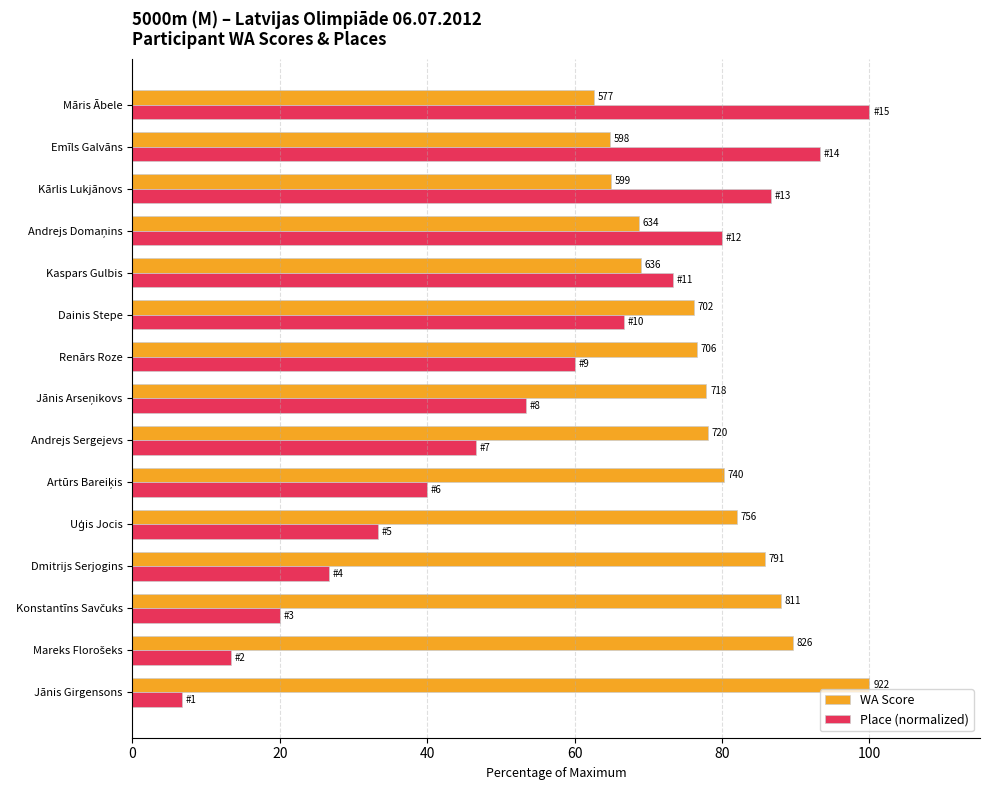

What are all the series names shown in the legend?

WA Score, Place (normalized)